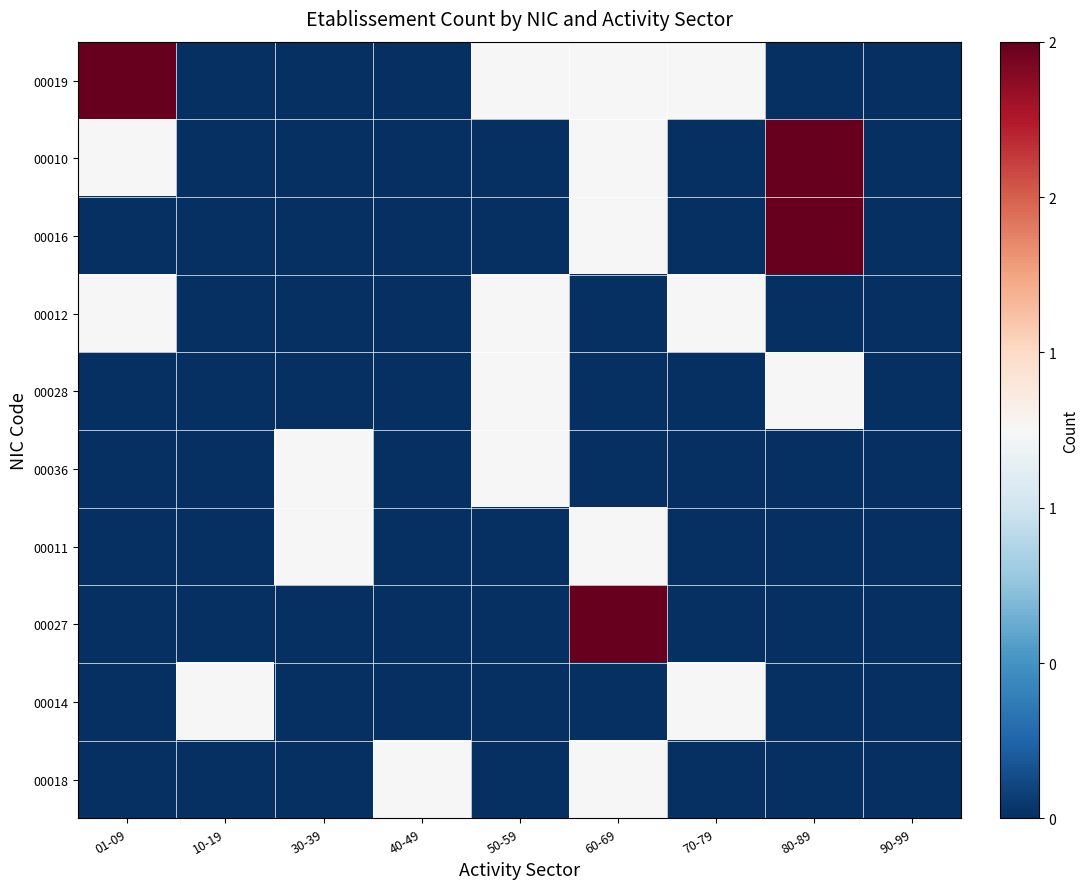

Reading left to right, list all the values displayed in this chart.

00019: 01-09=2	10-19=0	30-39=0	40-49=0	50-59=1	60-69=1	70-79=1	80-89=0	90-99=0
00010: 01-09=1	10-19=0	30-39=0	40-49=0	50-59=0	60-69=1	70-79=0	80-89=2	90-99=0
00016: 01-09=0	10-19=0	30-39=0	40-49=0	50-59=0	60-69=1	70-79=0	80-89=2	90-99=0
00012: 01-09=1	10-19=0	30-39=0	40-49=0	50-59=1	60-69=0	70-79=1	80-89=0	90-99=0
00028: 01-09=0	10-19=0	30-39=0	40-49=0	50-59=1	60-69=0	70-79=0	80-89=1	90-99=0
00036: 01-09=0	10-19=0	30-39=1	40-49=0	50-59=1	60-69=0	70-79=0	80-89=0	90-99=0
00011: 01-09=0	10-19=0	30-39=1	40-49=0	50-59=0	60-69=1	70-79=0	80-89=0	90-99=0
00027: 01-09=0	10-19=0	30-39=0	40-49=0	50-59=0	60-69=2	70-79=0	80-89=0	90-99=0
00014: 01-09=0	10-19=1	30-39=0	40-49=0	50-59=0	60-69=0	70-79=1	80-89=0	90-99=0
00018: 01-09=0	10-19=0	30-39=0	40-49=1	50-59=0	60-69=1	70-79=0	80-89=0	90-99=0